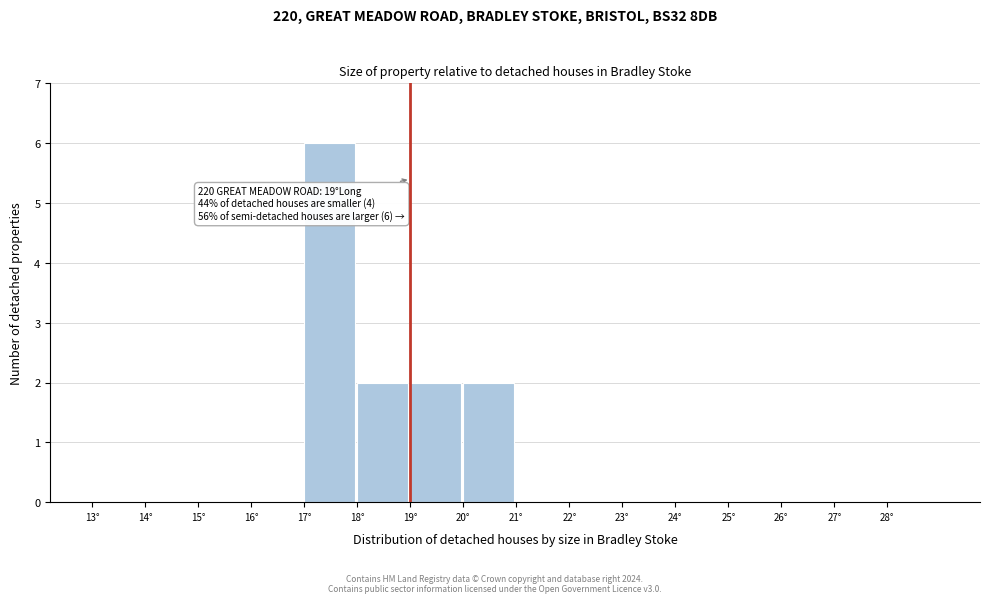

Over which range of the x-axis is the bar tallest?

17 to 18